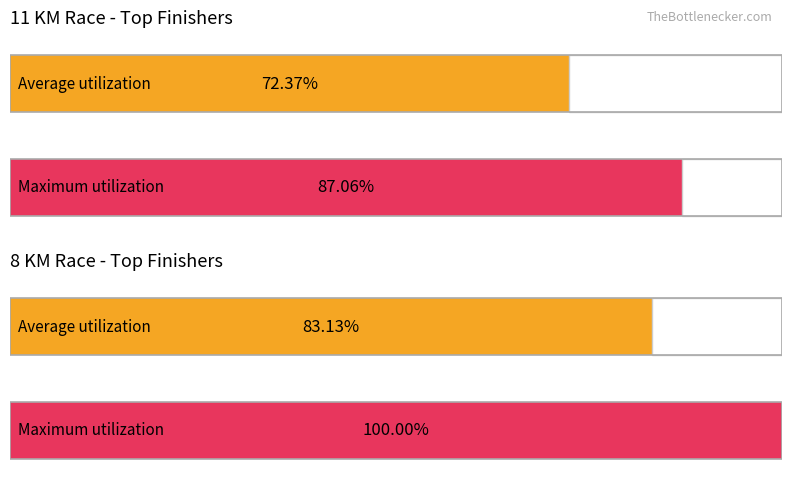

True or false: Average utilization has a value of 55.3 at KUTTEN François.

False